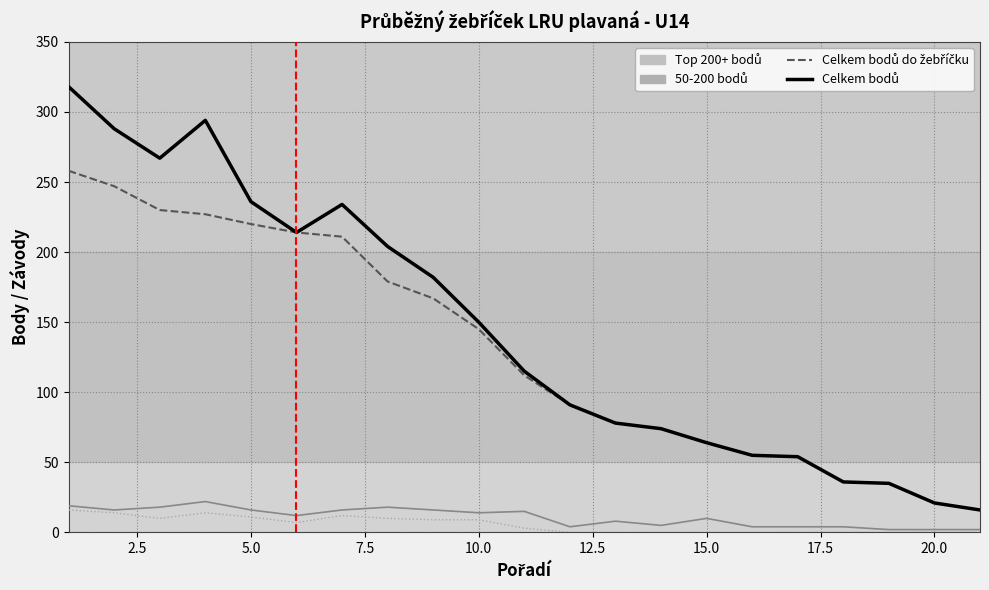

What is the greatest value displayed?

318